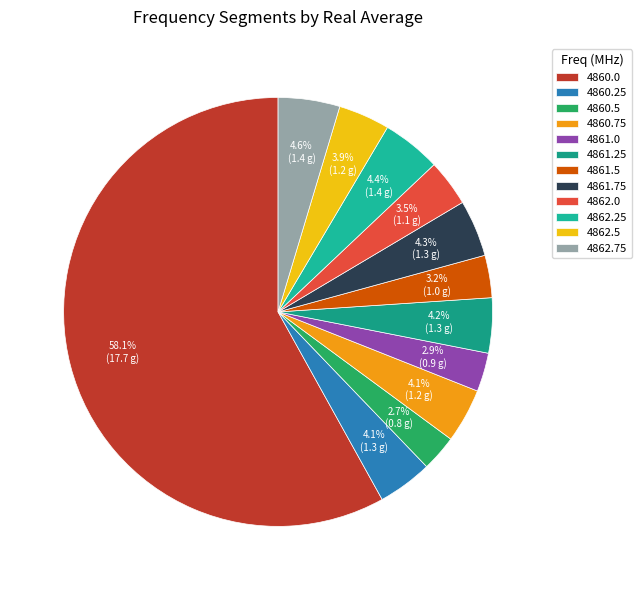

How many slices are in this pie chart?

12